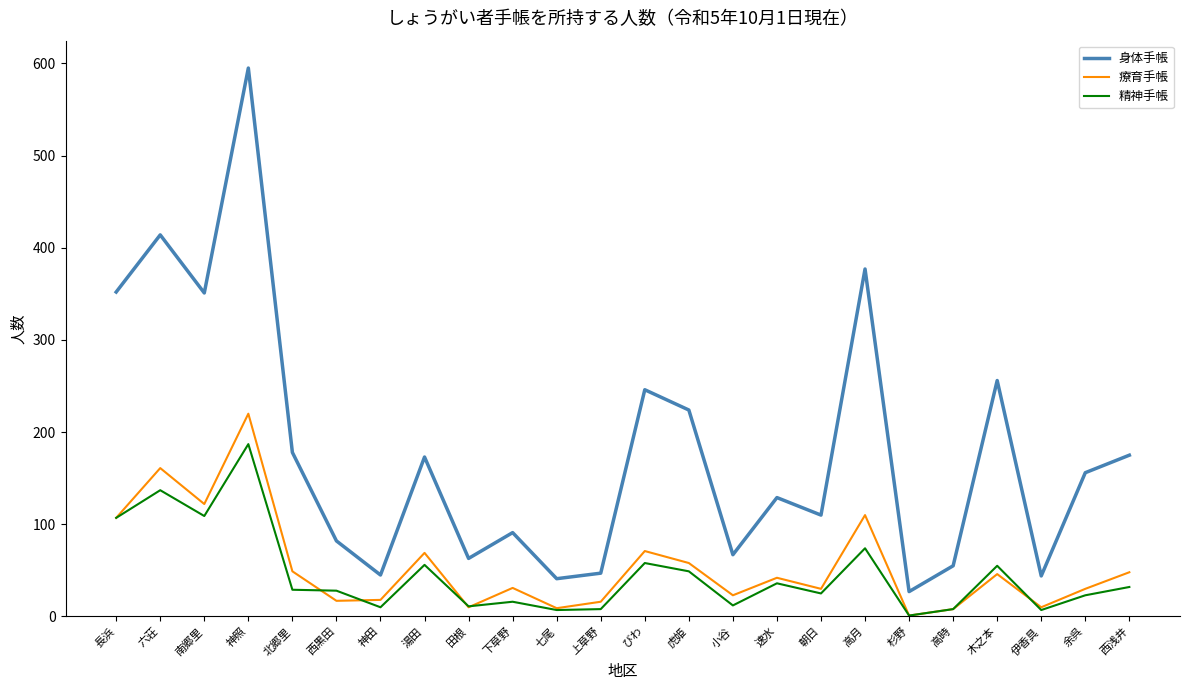

True or false: 精神手帳 has more than 0 interior local peaks.

True